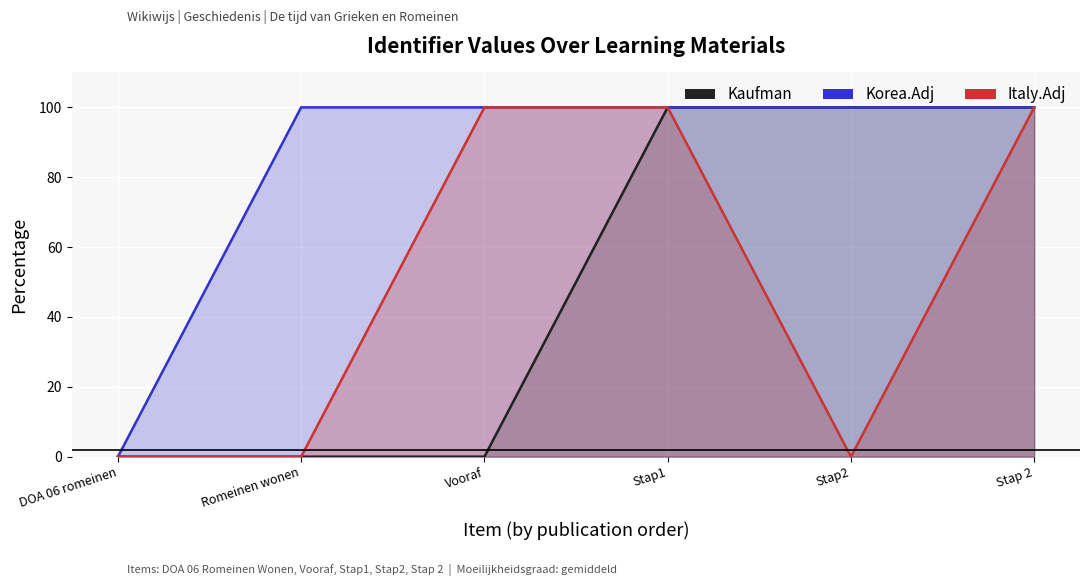

At Vooraf, list the series in order from largest to smallest.

Korea.Adj, Italy.Adj, Kaufman